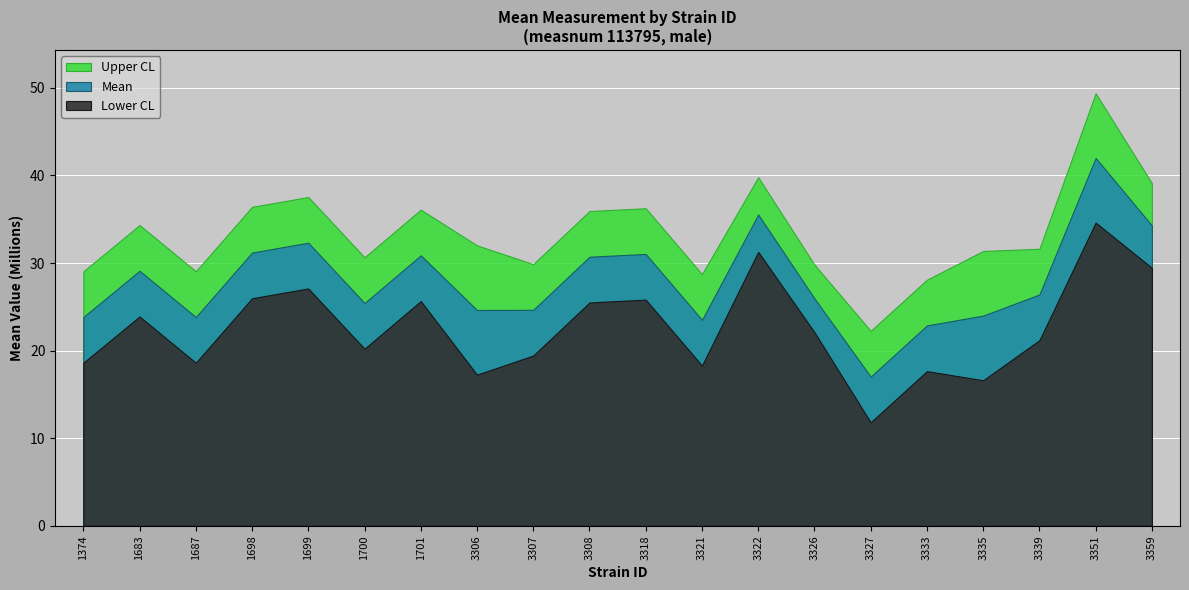

True or false: lowercl and mean cross at least once.

False